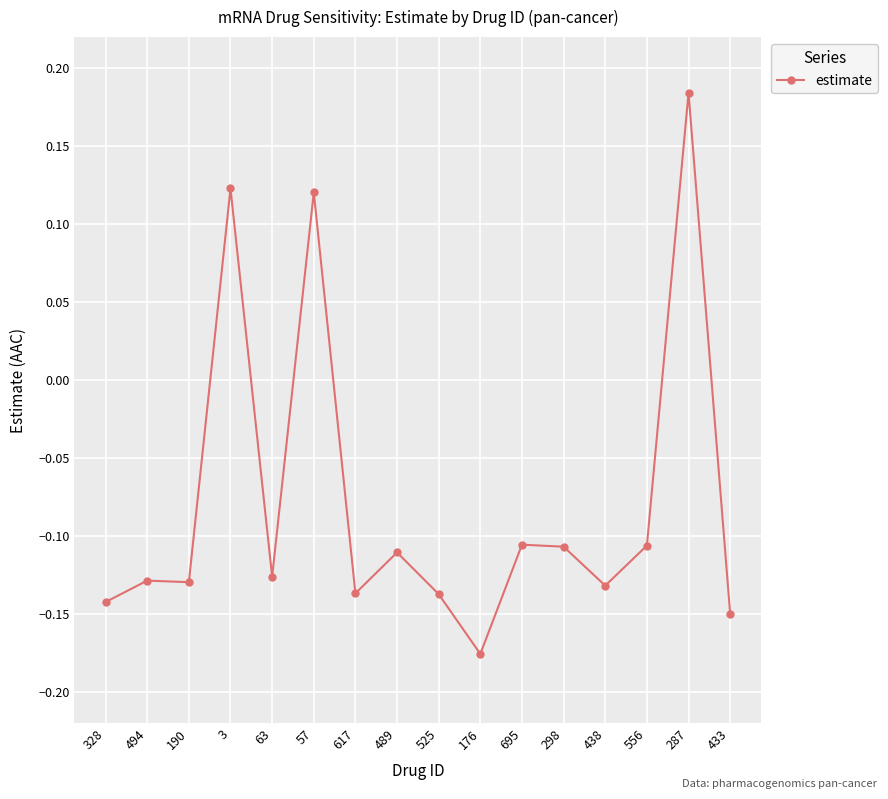

Does the chart display data point markers on the line(s)?

Yes